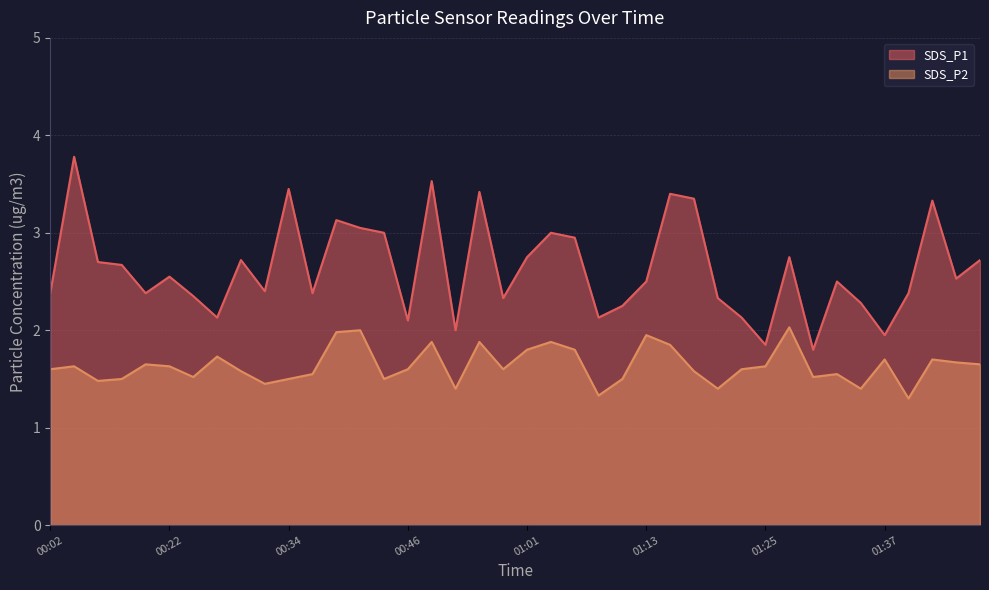

At how many categories does at least one series exceed 1?

40